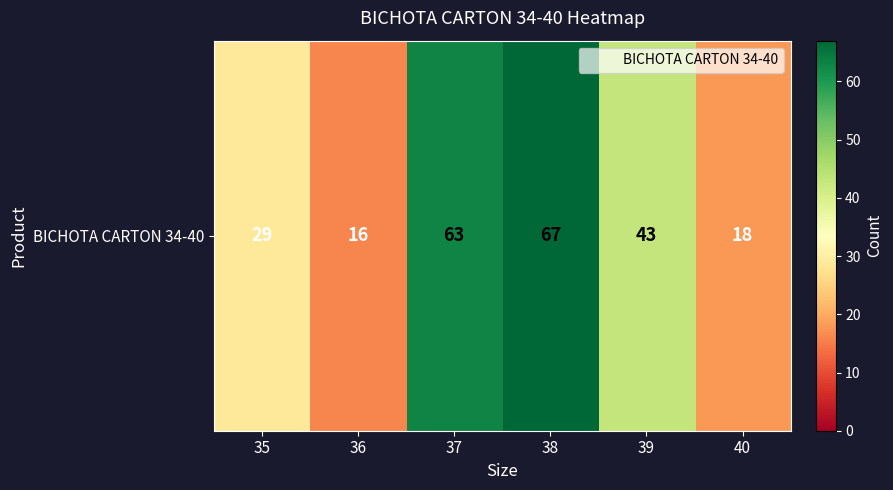

Which label corresponds to the smallest value in the chart?

36